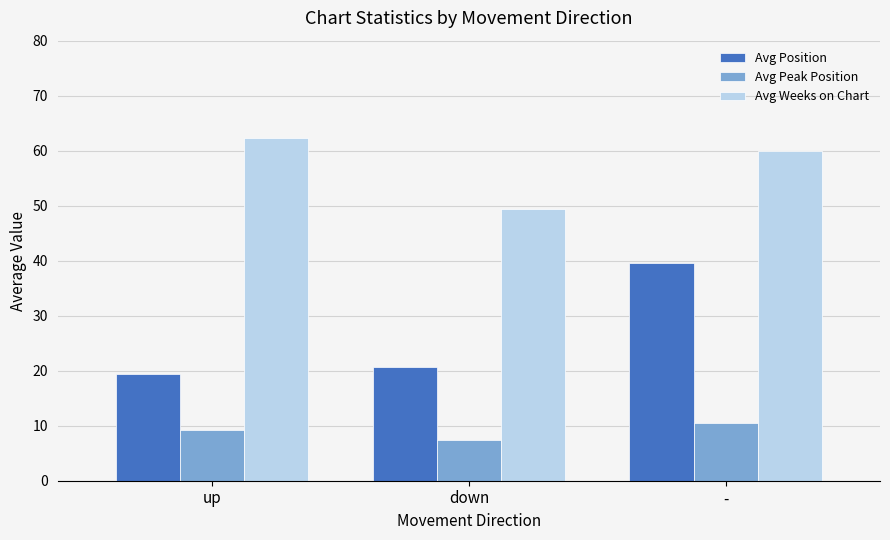

What is the maximum value for Avg Peak Position?

10.5